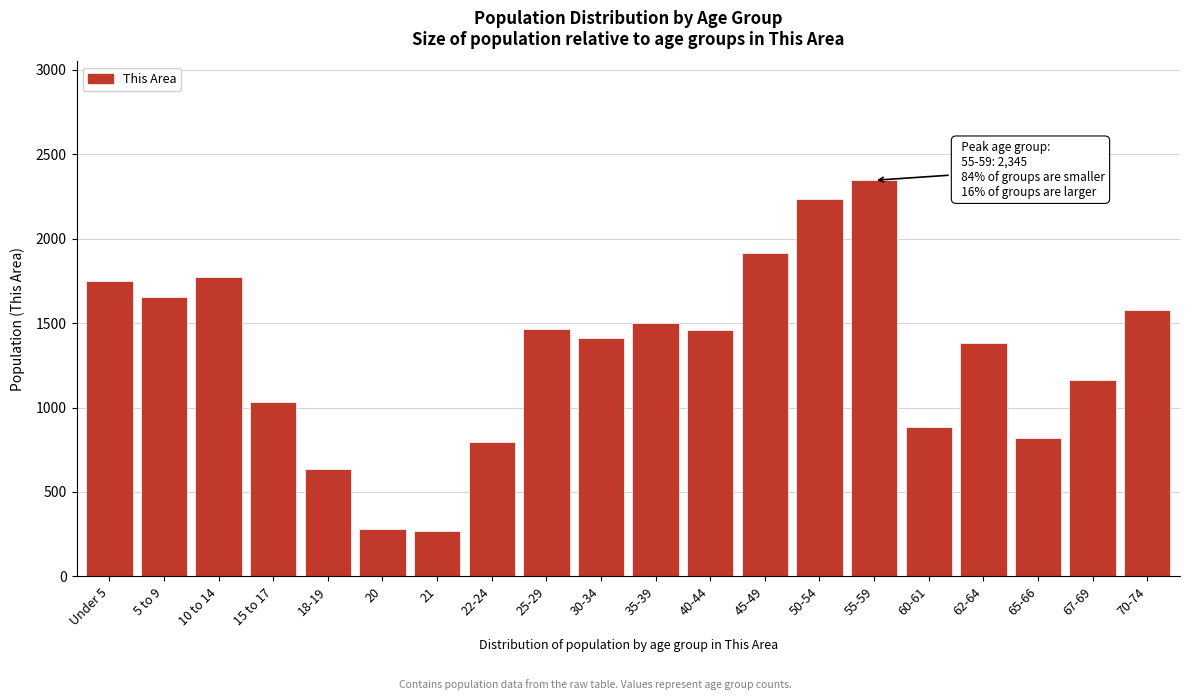

Is it true that the value at 21 is 88?

False